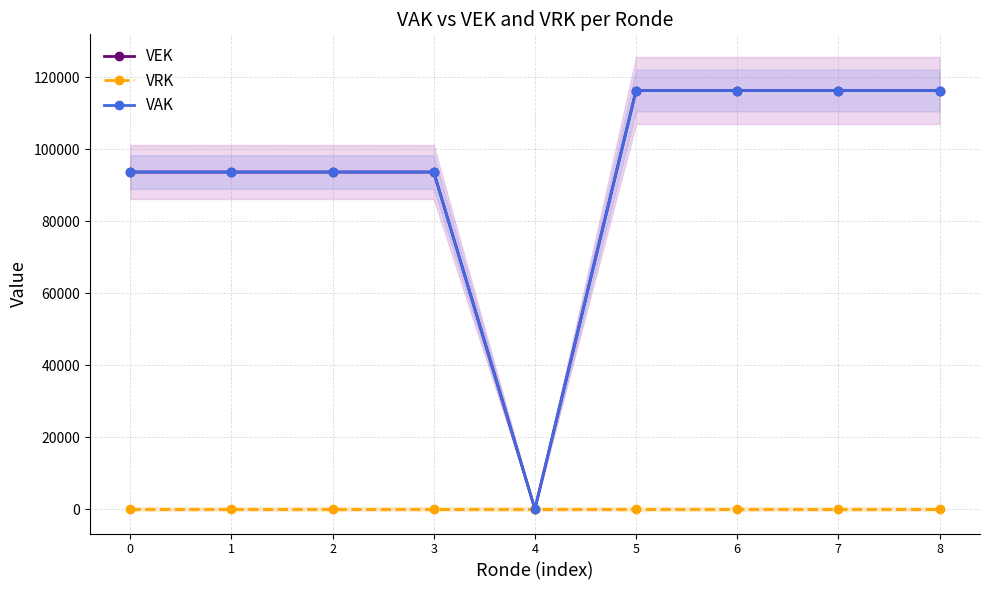

Reading left to right, extract all data points from this chart.

VEK: 93700	93700	93700	93700	0	116370	116370	116370	116370
VRK: 0	0	0	0	0	0	0	0	0
VAK: 93700	93700	93700	93700	0	116370	116370	116370	116370